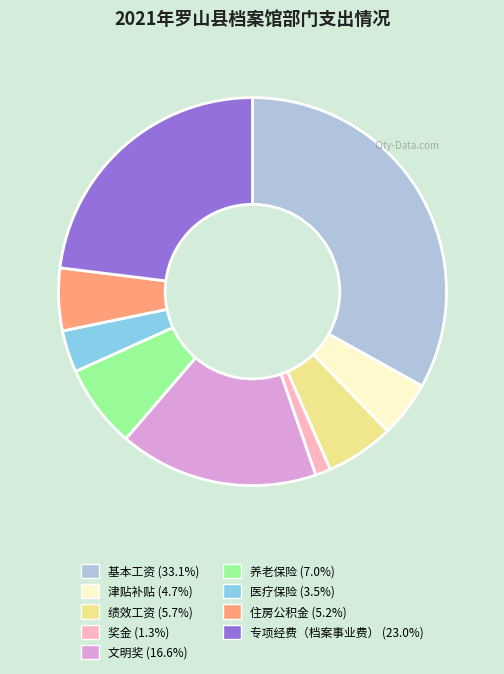

How many slices are in this pie chart?

9